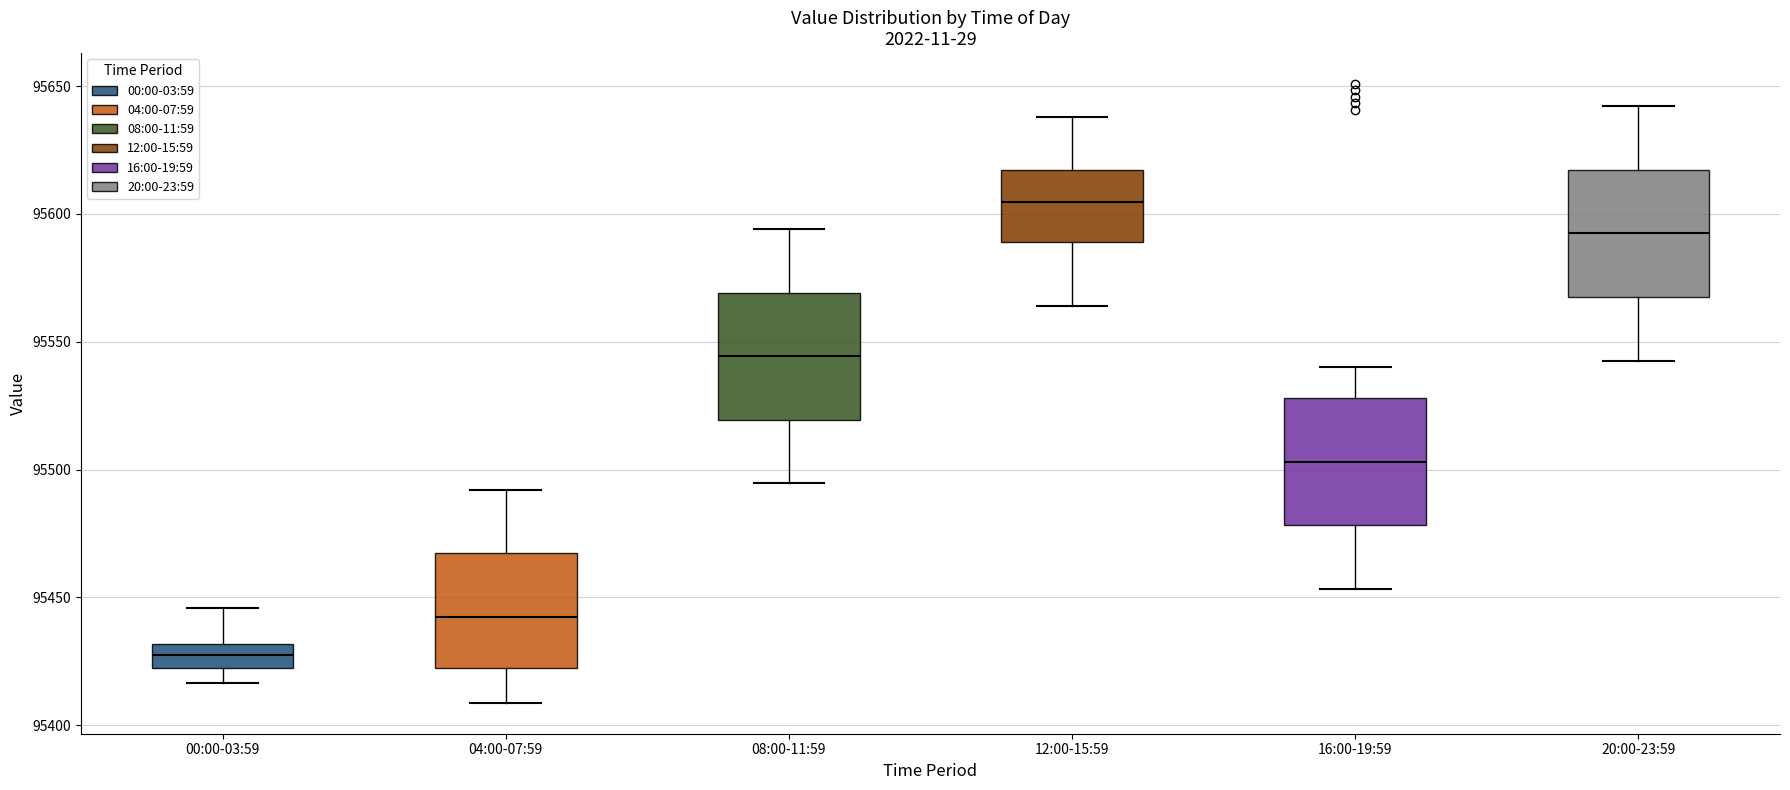

Where does the lower whisker of the box for 04:00-07:59 end on the y-axis? The values are not printed on the chart, so give them approximately, as read against the axis.

95410